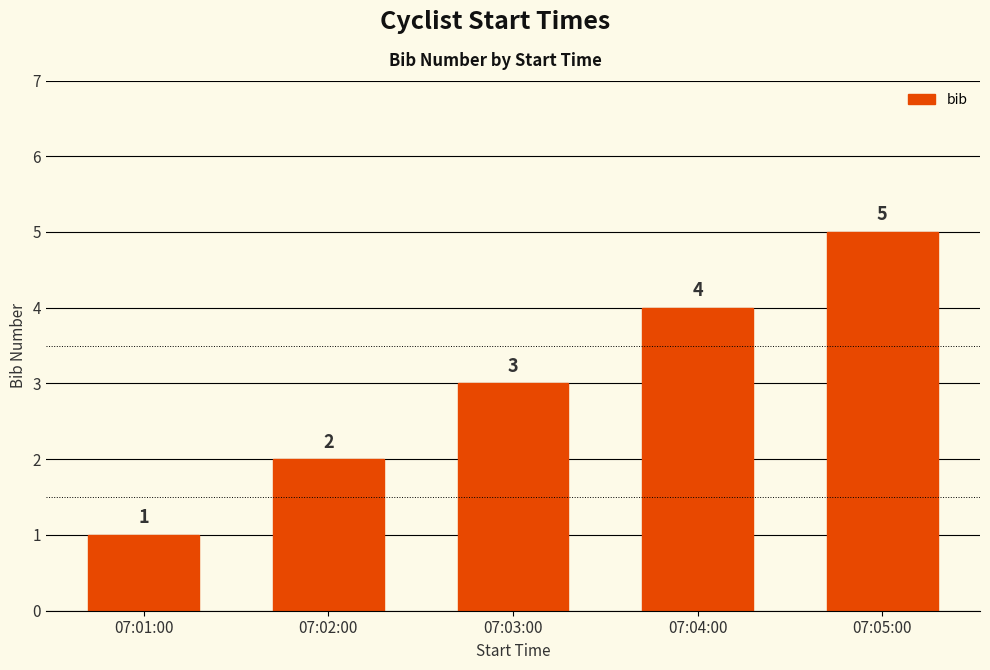

What is the average value?

3